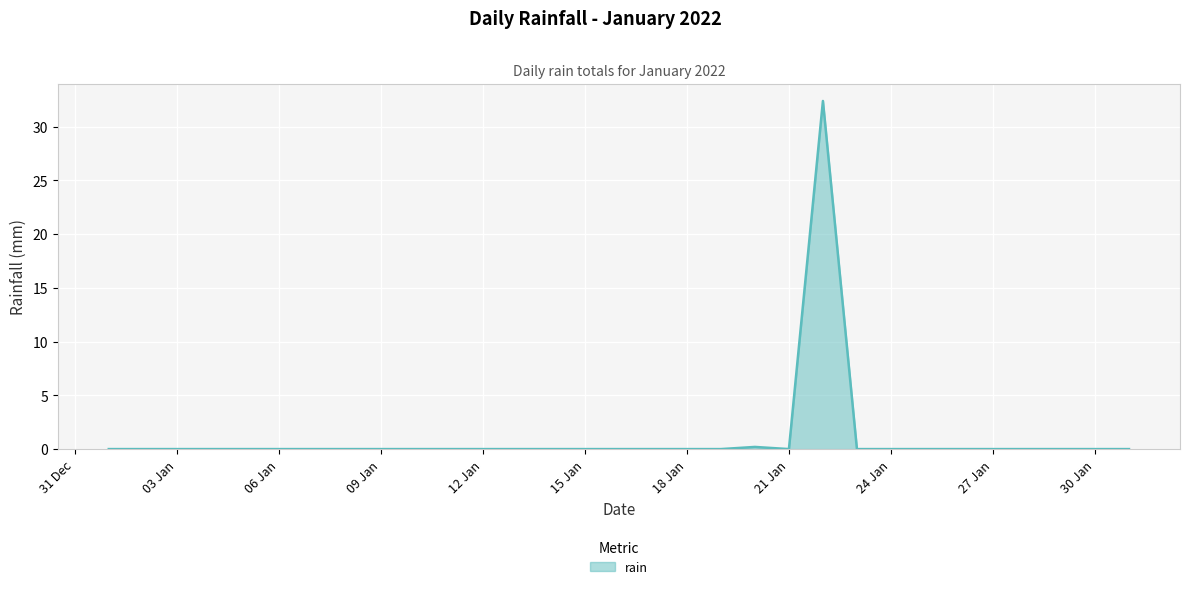

Does the chart display data point markers on the line(s)?

No